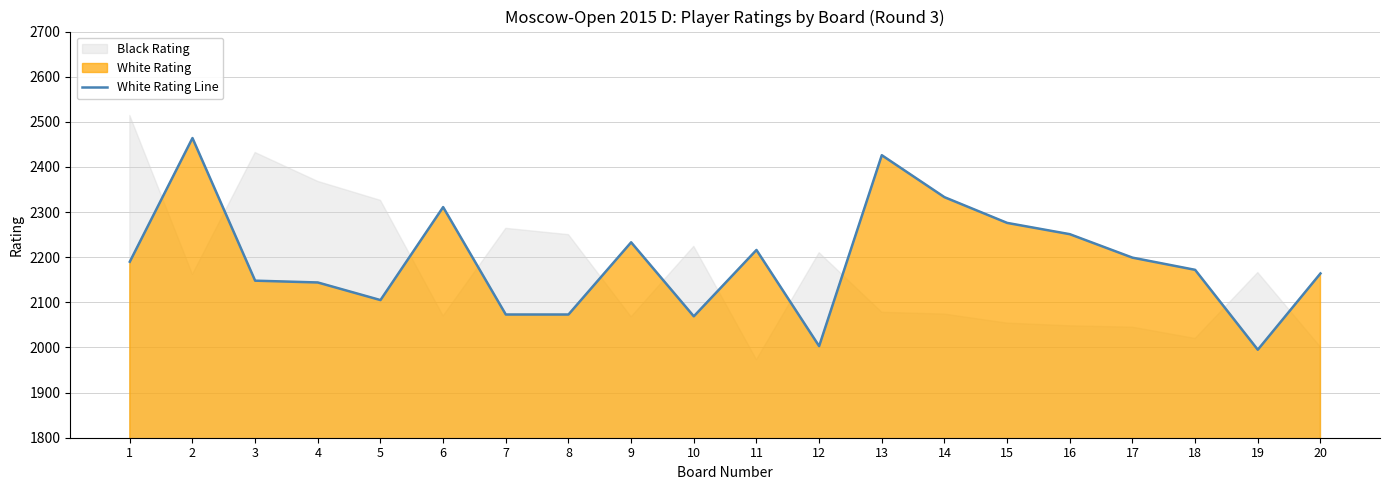

Reading left to right, transcribe all the data shown in this chart.

2190	2464	2148	2144	2105	2311	2073	2073	2233	2069	2216	2003	2426	2333	2276	2251	2199	2172	1995	2164